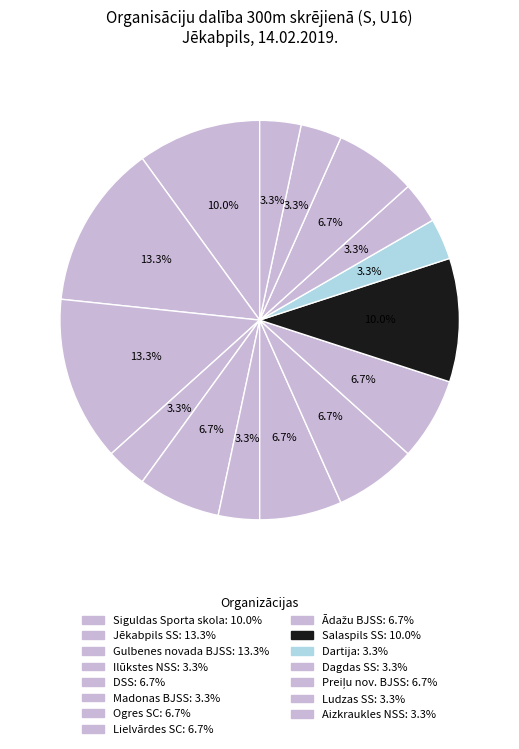

How many slices are in this pie chart?

15